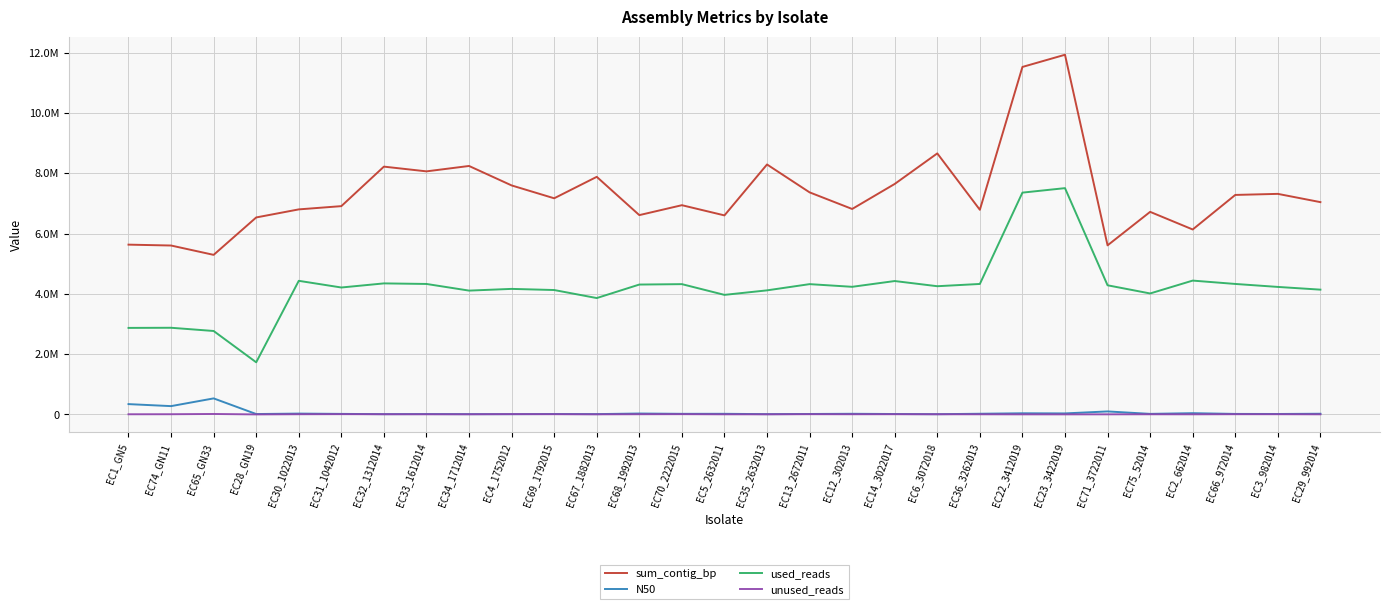

True or false: used_reads has more than 0 interior local peaks.

True